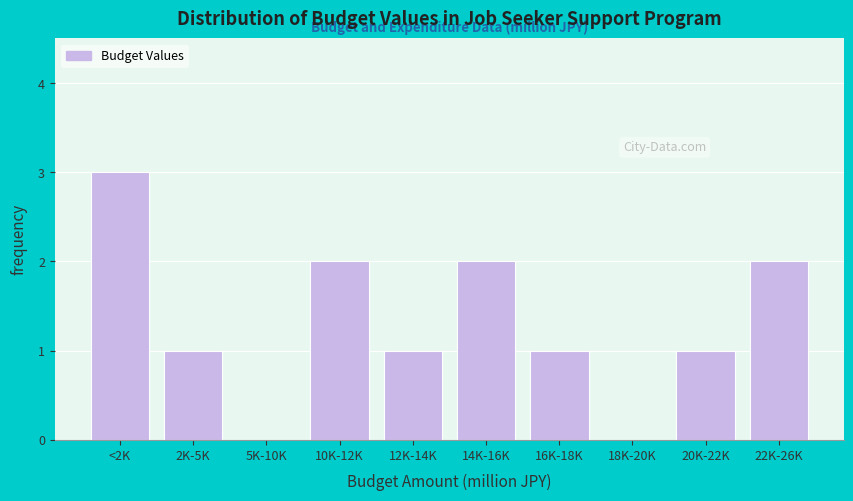

Reading left to right, transcribe all the data shown in this chart.

<2K=3	2K-5K=1	5K-10K=0	10K-12K=2	12K-14K=1	14K-16K=2	16K-18K=1	18K-20K=0	20K-22K=1	22K-26K=2